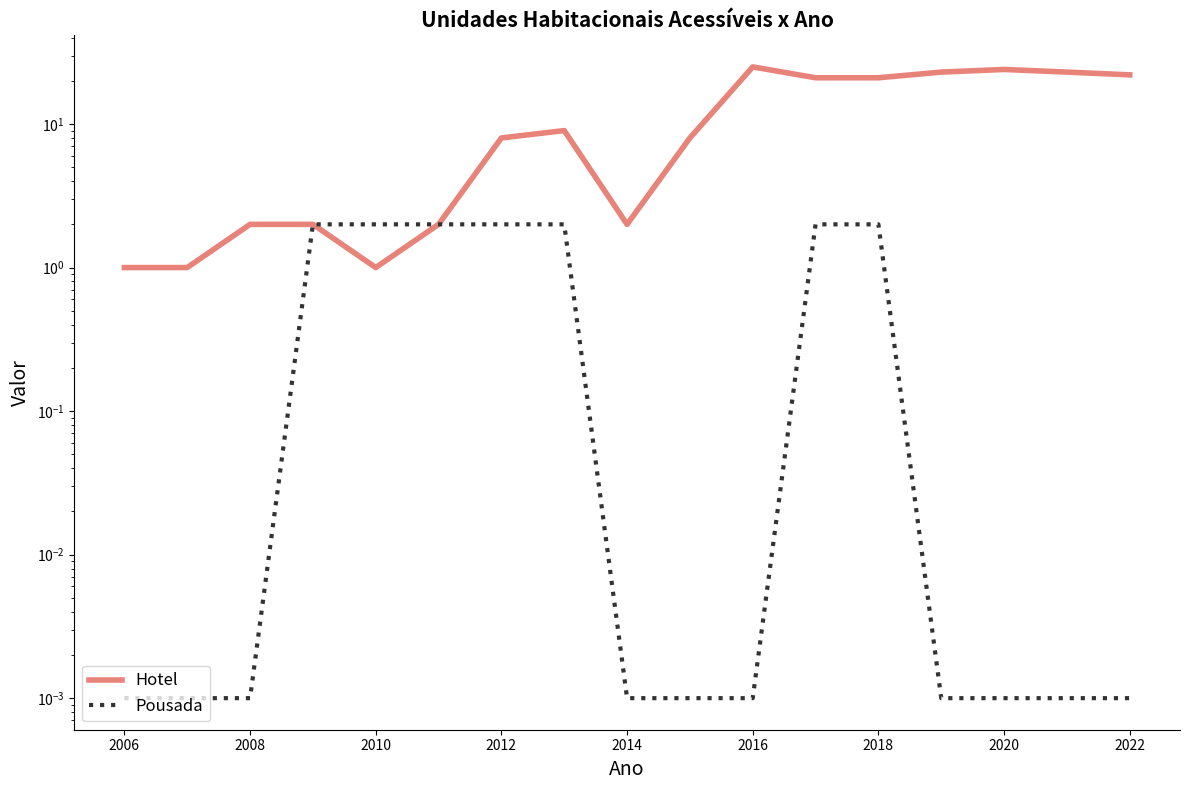

What is the value of the Hotel point at the 15th from the left?

24.0